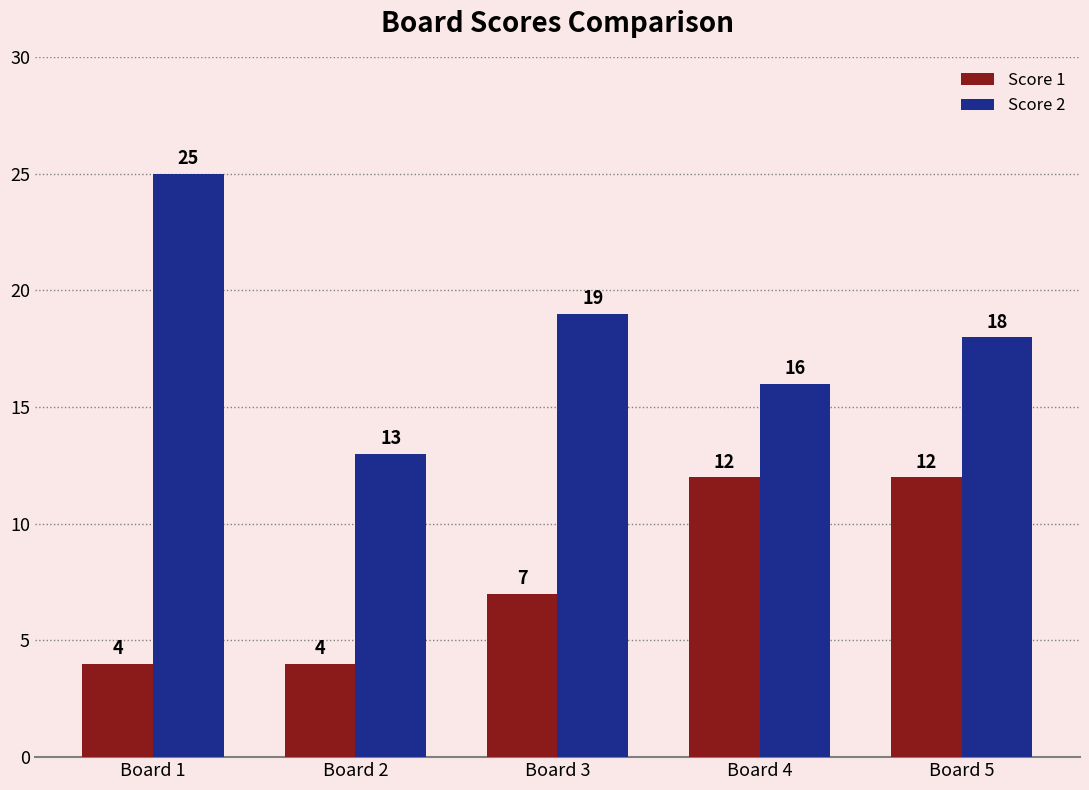

Is it true that Score 2 equals 7 at Board 2?

False